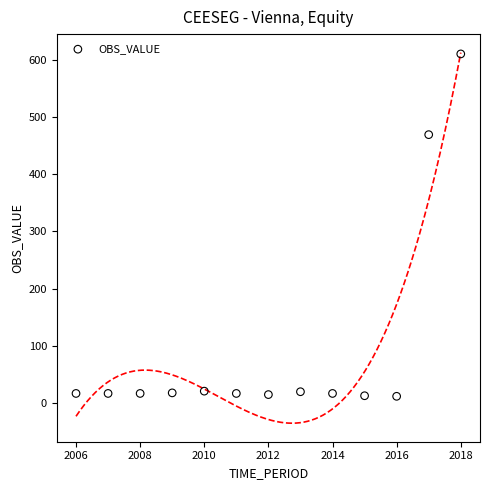

What Y value in the scatter plot is closest to 311?

469